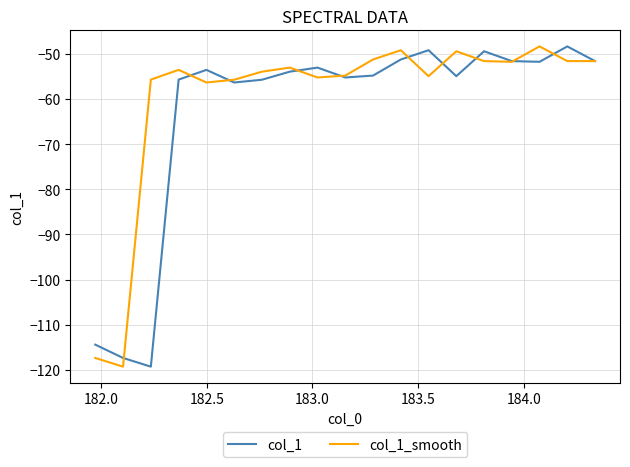

What is the sum of all col_1_smooth values?

-1135.0